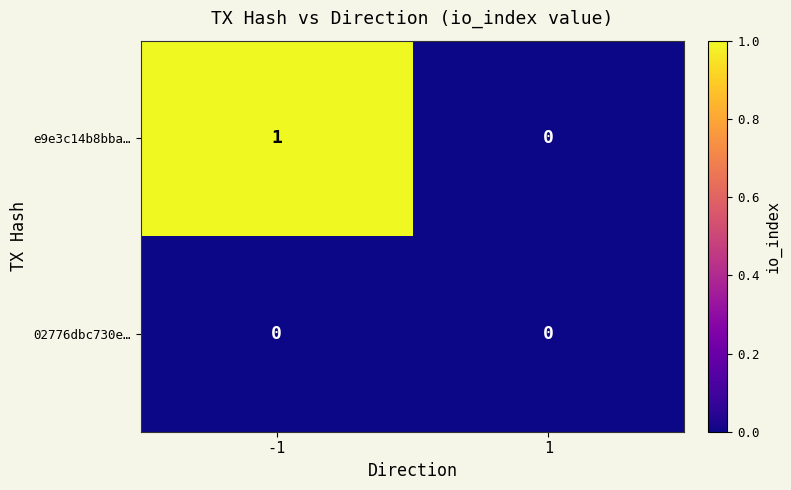

How many distinct data groups are displayed?

2